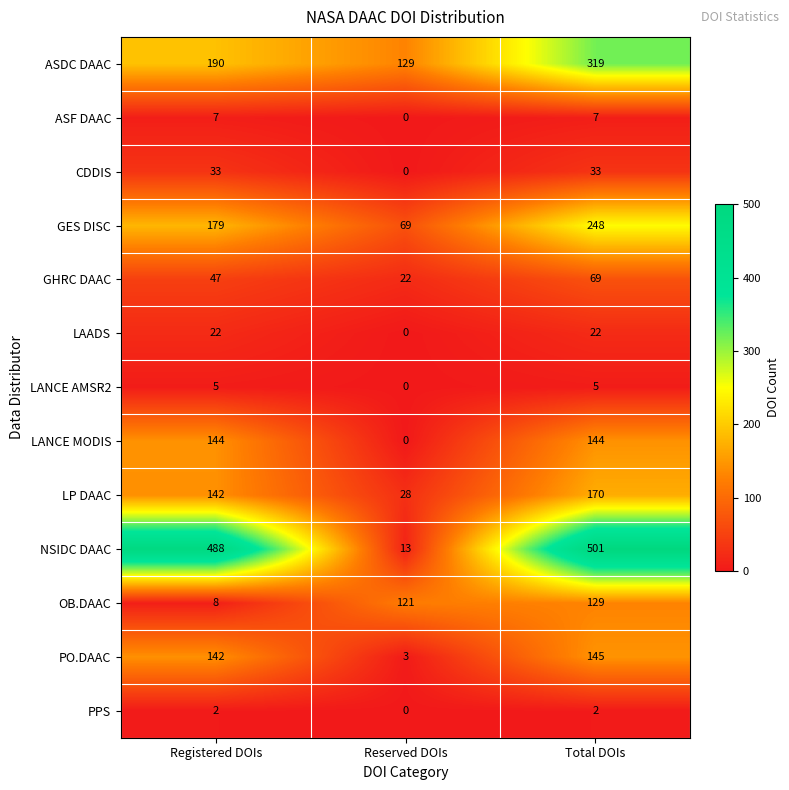

Between Reserved DOIs and Total DOIs, which series saw the biggest shift?

NSIDC DAAC